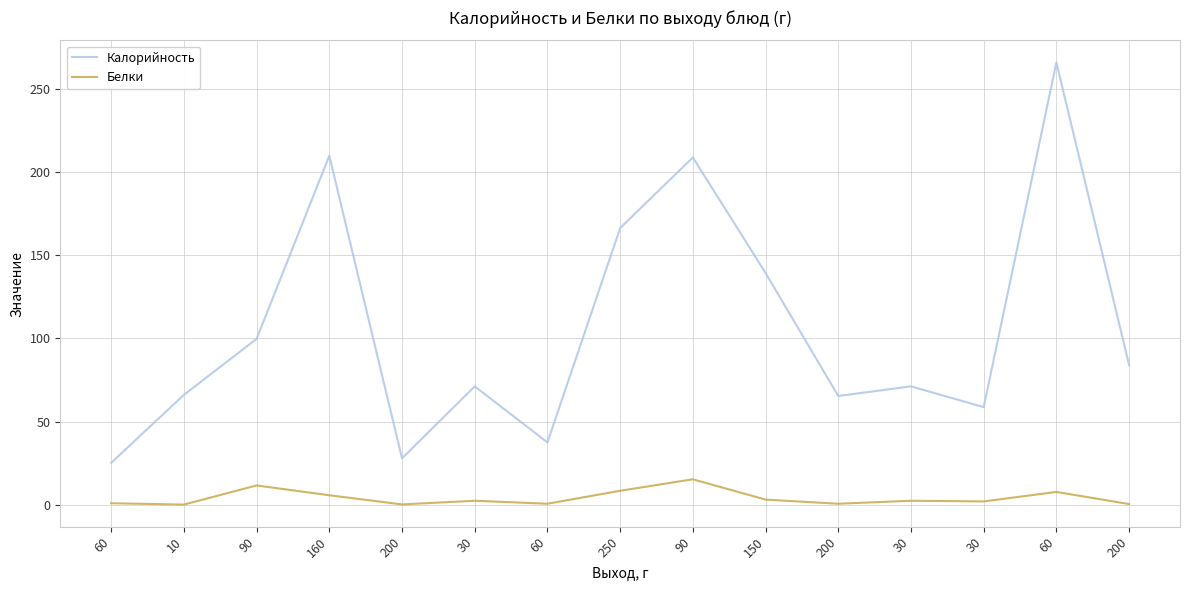

What are all the series names shown in the legend?

Калорийность, Белки